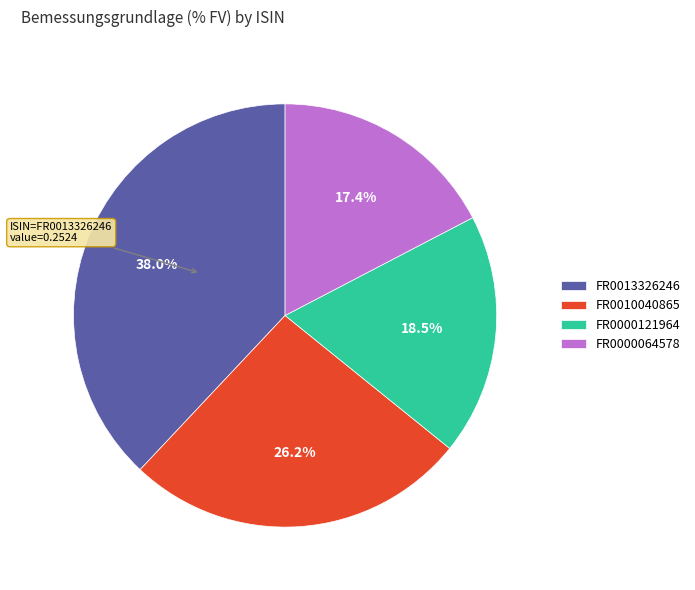

Between FR0000121964 and FR0010040865, which is larger?

FR0010040865